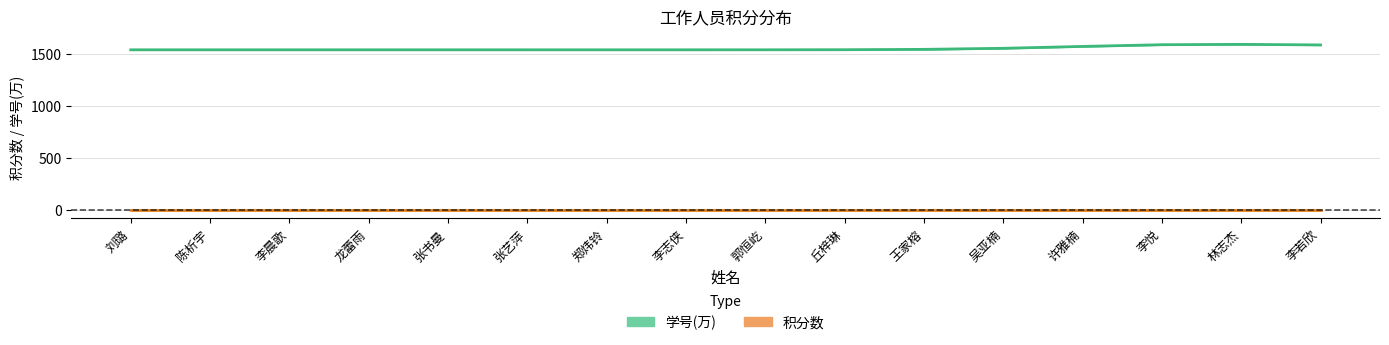

List the labels in order of 学号(万) value, largest first.

林志杰, 李悦, 李若欣, 许雅楠, 吴亚楠, 王家榕, 丘梓琳, 郭恒屹, 李志侠, 郑炜铃, 张艺萍, 张书曼, 龙蕾雨, 李晨歌, 陈析宇, 刘璐